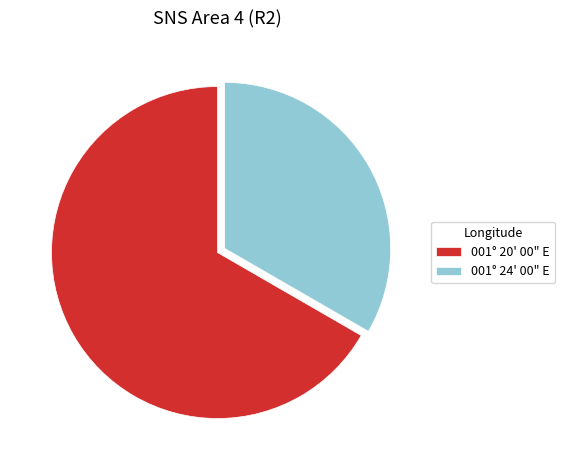

The 001° 20' 00" E slice represents 60% of the pie. True or false?

False